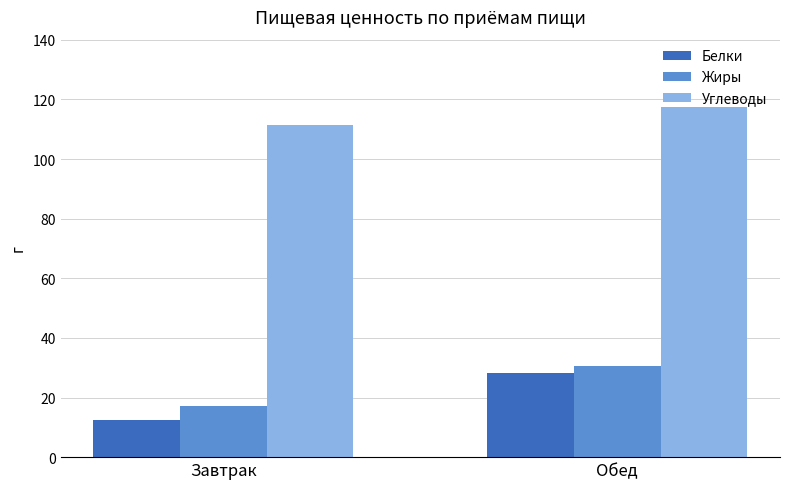

What is the value of the Белки bar at the 1st from the left?

12.6